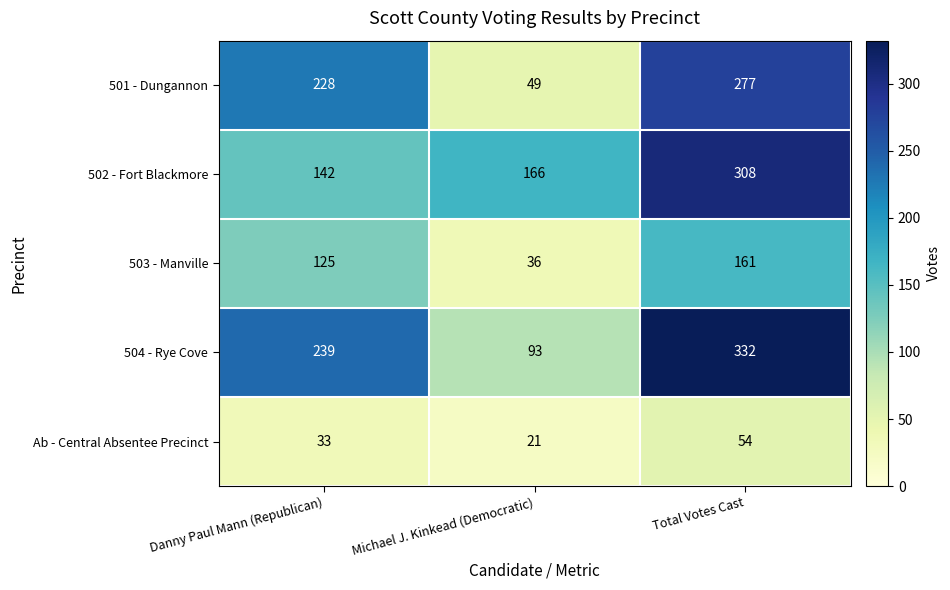

What is the sum of the Ab - Central Absentee Precinct values at Michael J. Kinkead (Democratic) and Danny Paul Mann (Republican)?

54